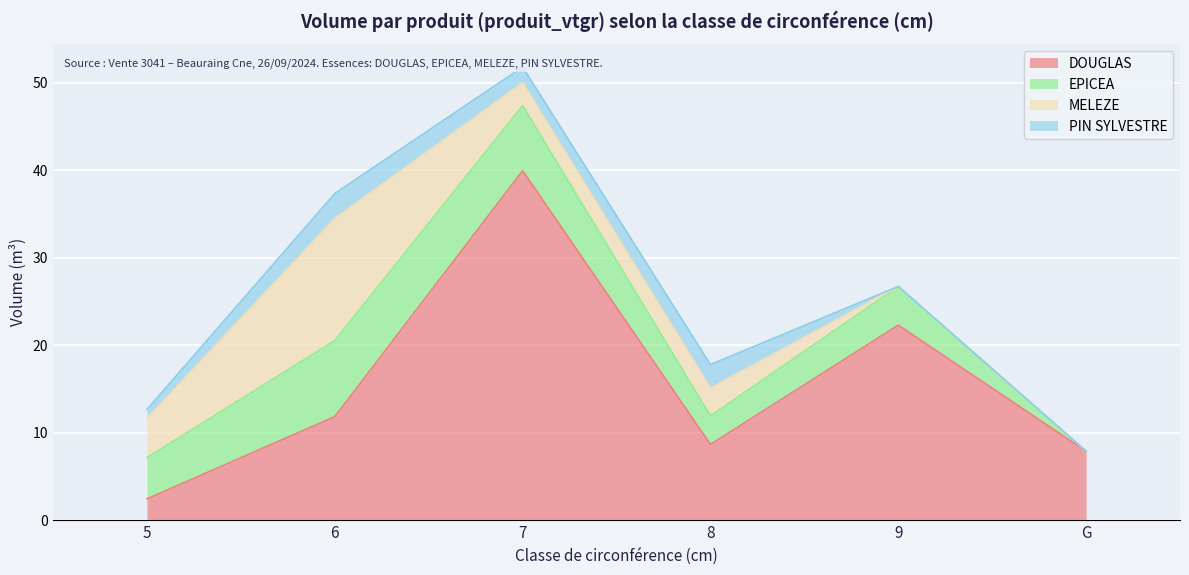

Reading left to right, transcribe all the data shown in this chart.

DOUGLAS: 5=2.5	6=11.9	7=40.0	8=8.7	9=22.3	G=7.9
EPICEA: 5=4.7	6=8.7	7=7.4	8=3.3	9=4.4	G=0.0
MELEZE: 5=4.5	6=14.0	7=2.6	8=3.2	9=0.0	G=0.0
PIN SYLVESTRE: 5=1.0	6=2.8	7=1.8	8=2.7	9=0.0	G=0.0